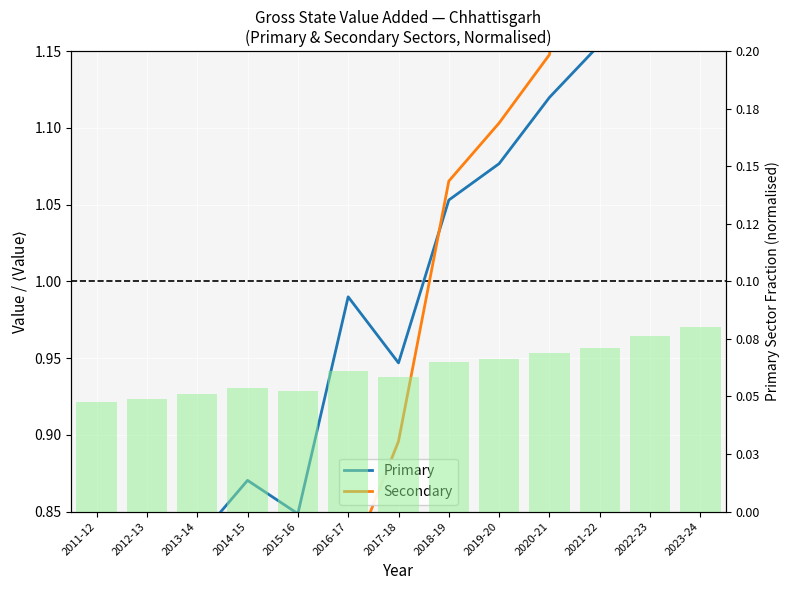

Count the number of categories in the chart.

13